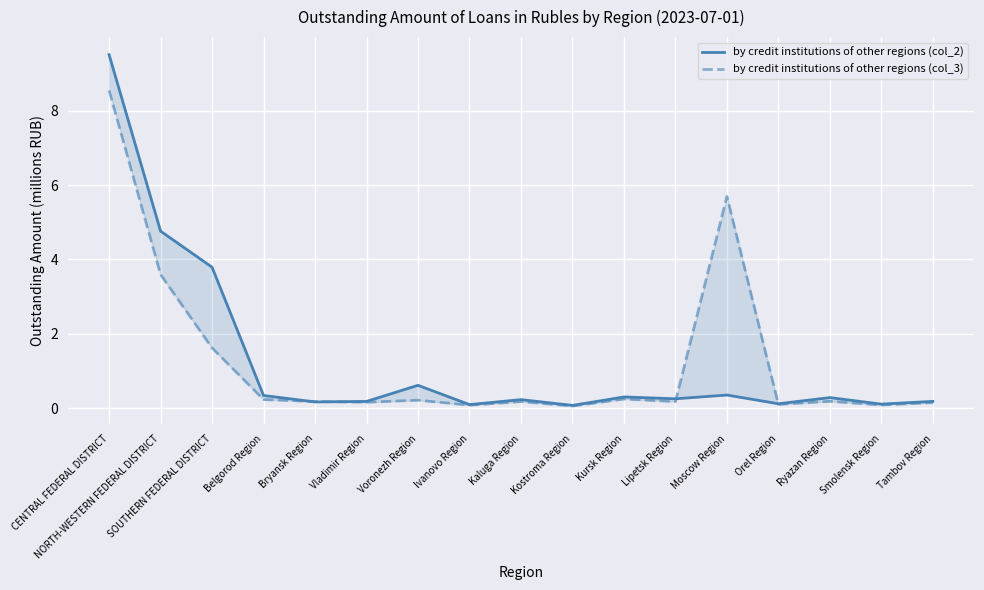

Between SOUTHERN FEDERAL DISTRICT and Smolensk Region, which series saw the biggest shift?

by credit institutions of other regions (col_2)